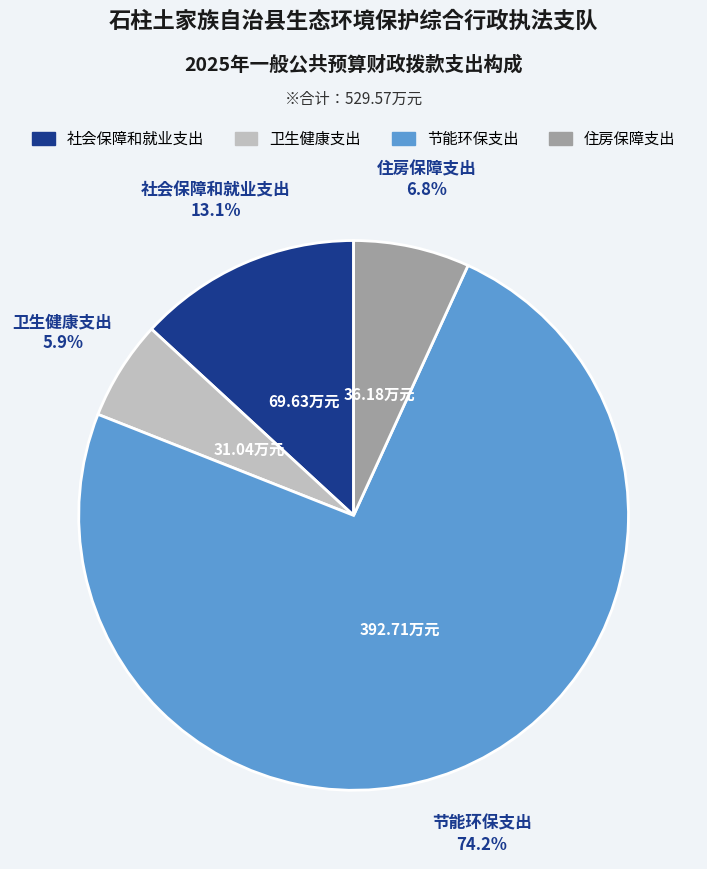

What percentage do 卫生健康支出 and 住房保障支出 together represent?

12.7%